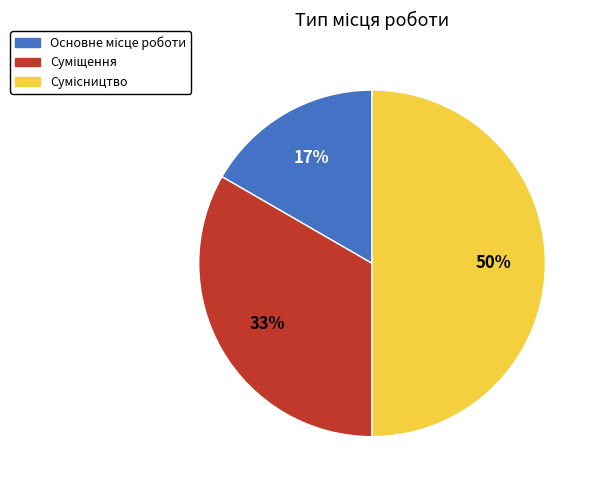

To the nearest percent, what is the difference between the largest and smallest slice percentages?

33%